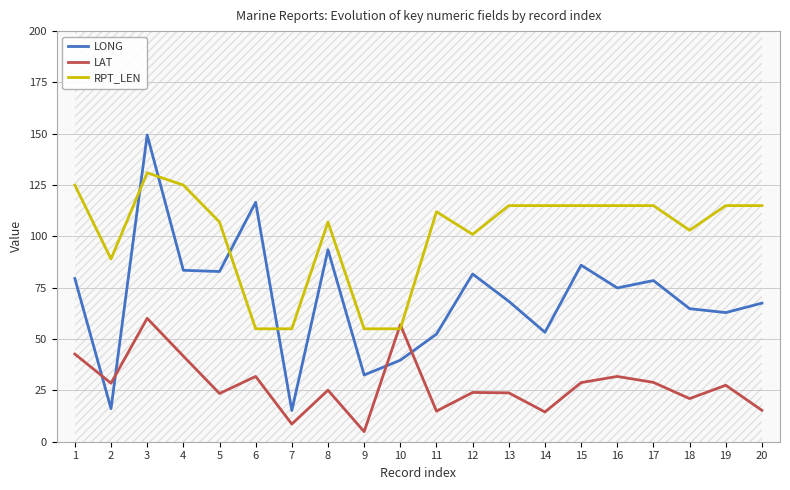

What is the highest value of the LONG series?

149.4